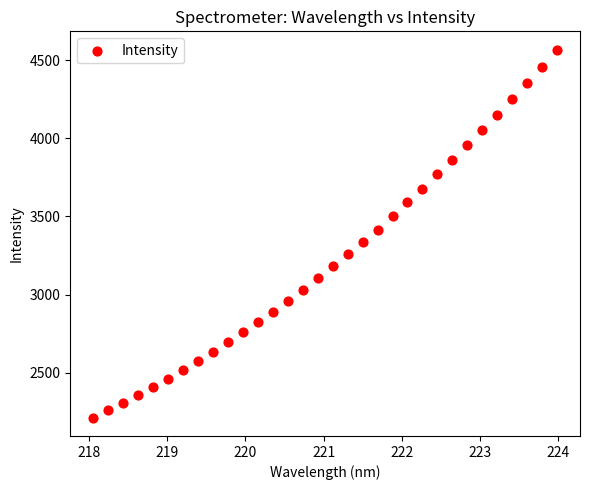

What is the range of Y values (max minus min)?

2355.0